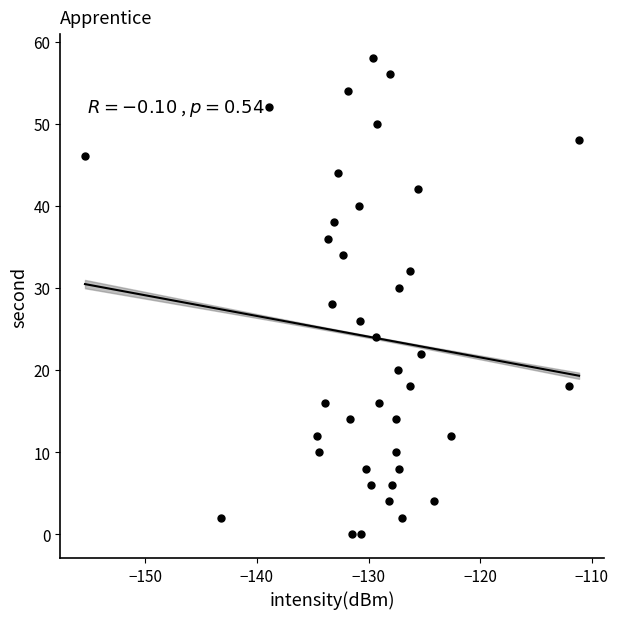

What is the range of Y values (max minus min)?

58